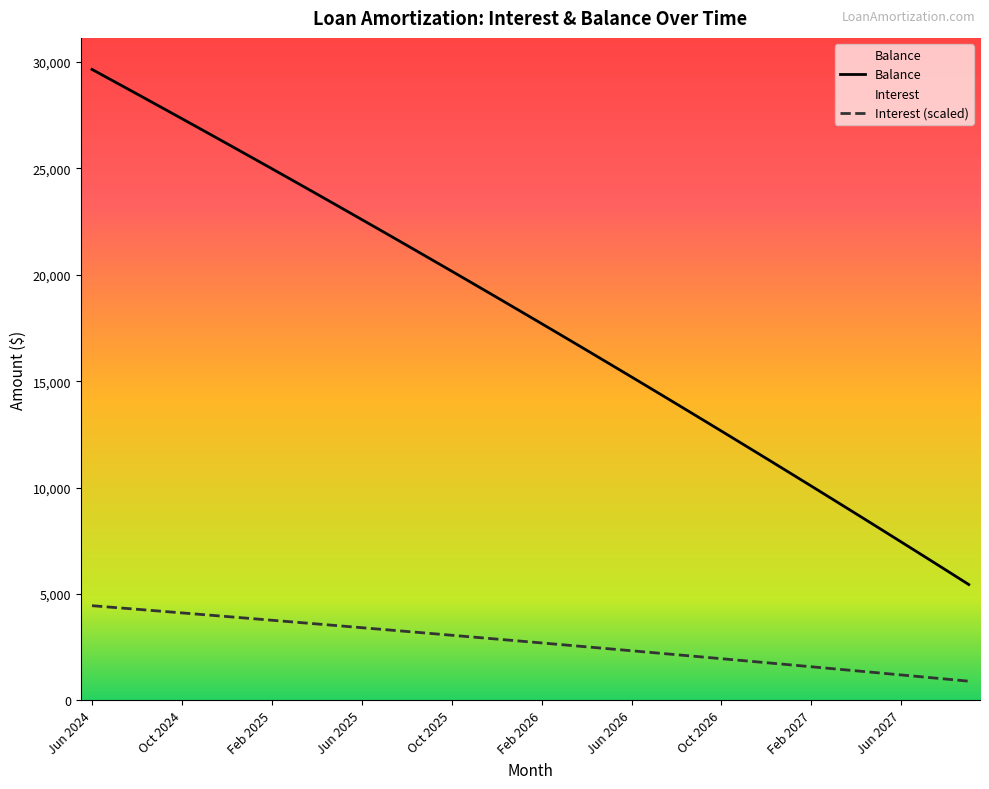

What is the sum of all Interest values?

108732.5